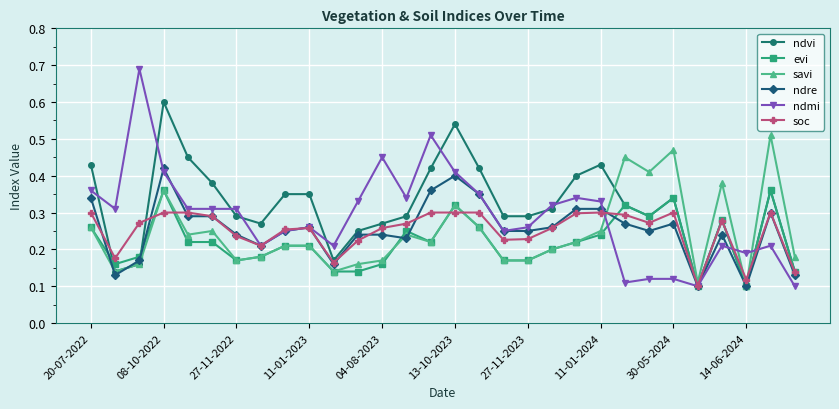

Rank the series by their maximum value, from highest to lowest.

ndmi, ndvi, savi, ndre, evi, soc